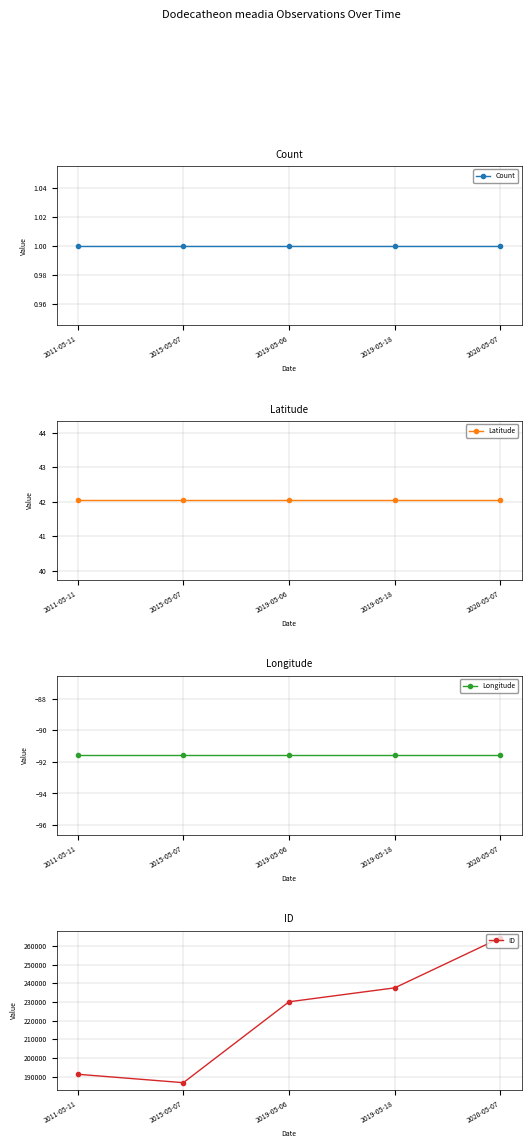

What is the total value across all series at 2019-05-18?

237568.4